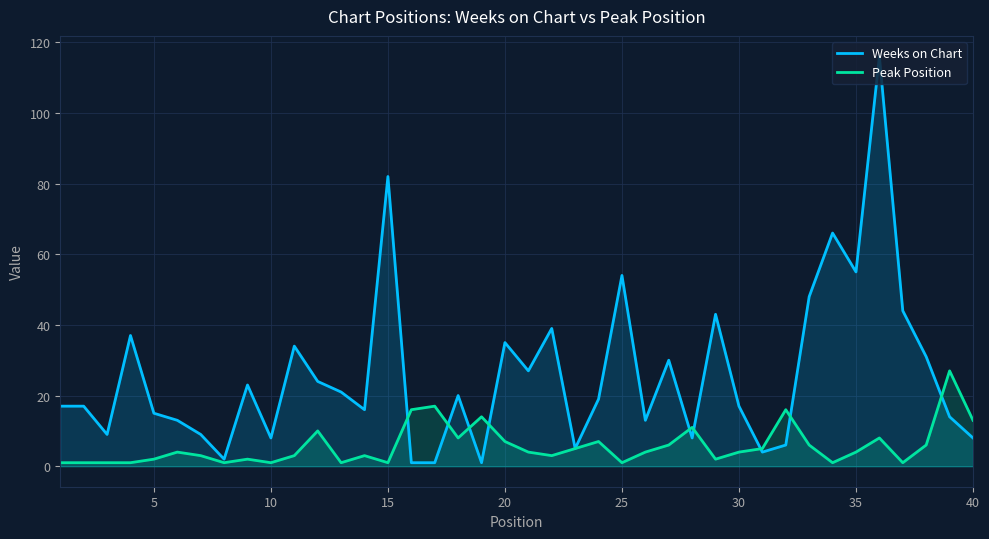

How many lines are shown in the chart?

2